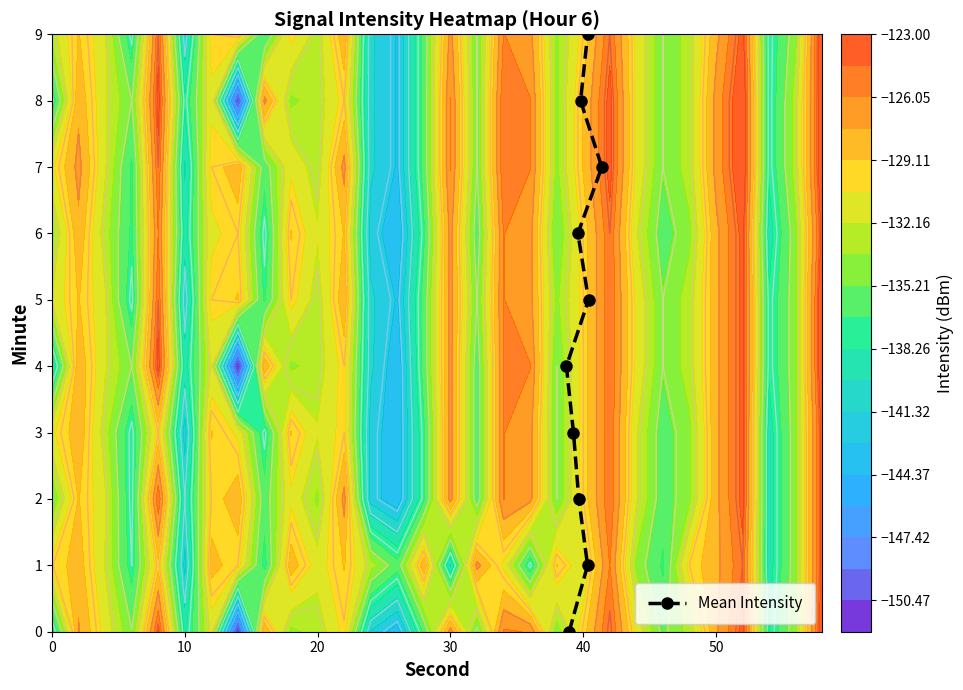

Count the values in the range 2 to 7.

6